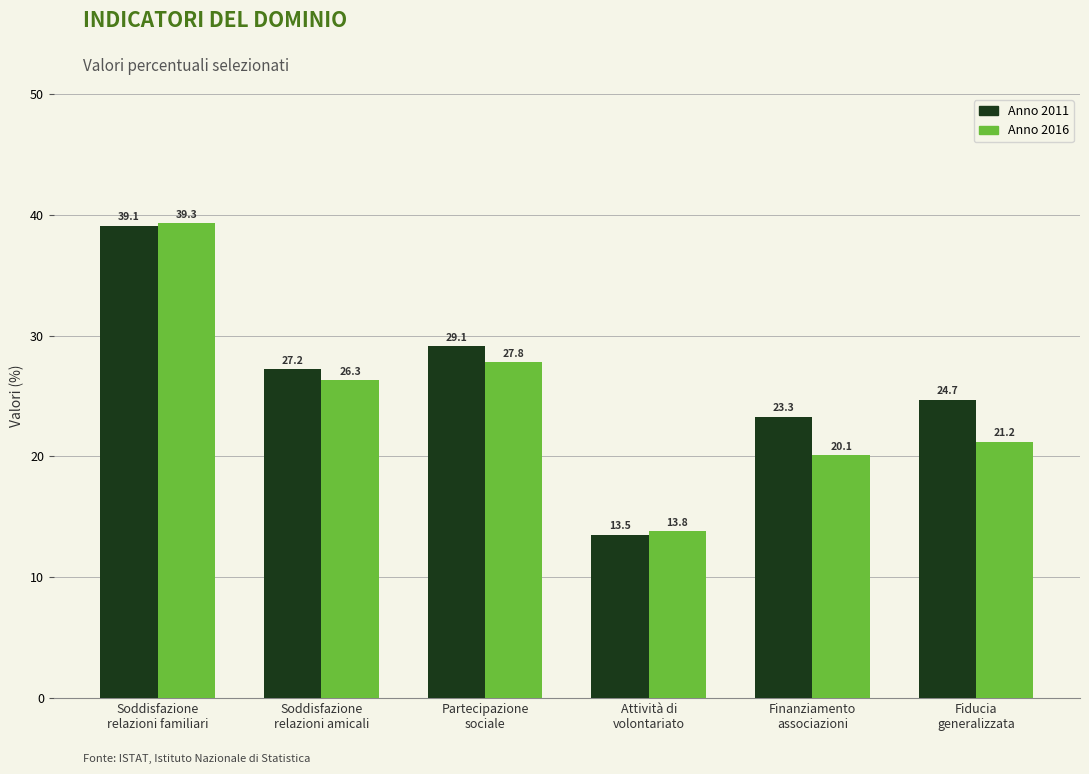

What is the smallest value displayed?

13.5